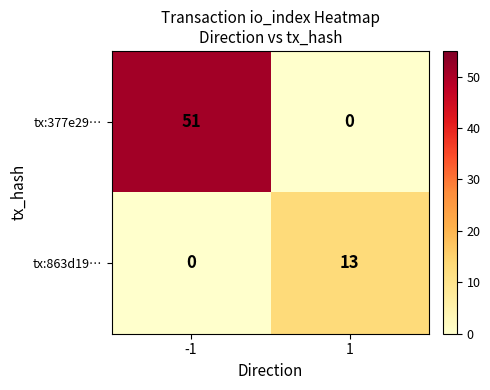

At -1, list the series in order from largest to smallest.

tx:377e29…, tx:863d19…